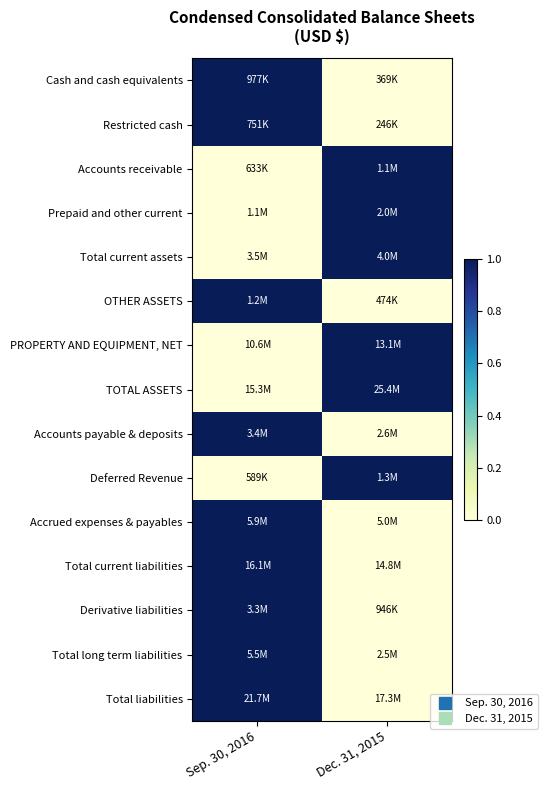

At how many categories does at least one series exceed 0?

2